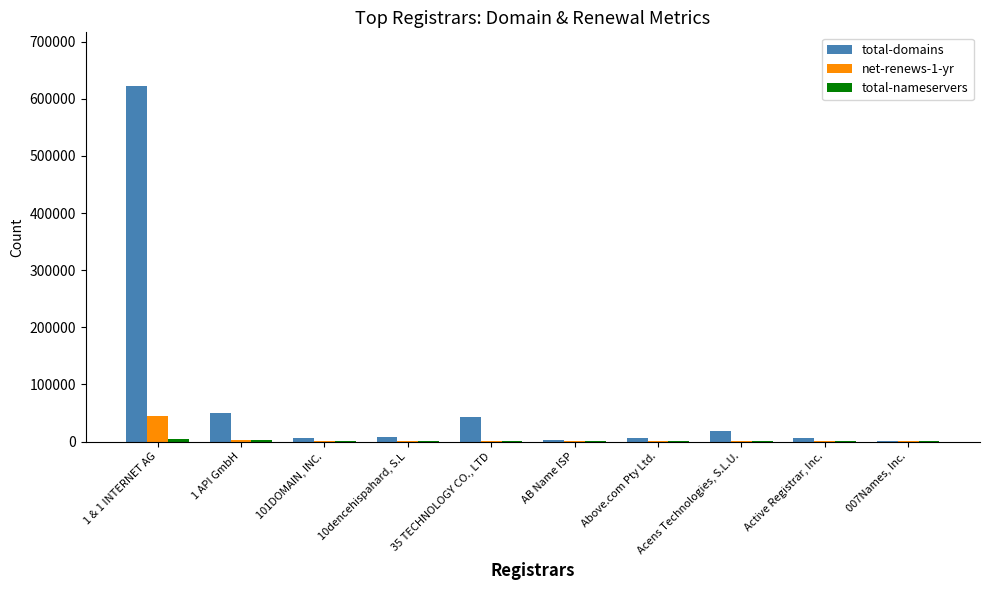

The net-renews-1-yr series shows 1106 at Acens Technologies, S.L.U.. True or false?

True